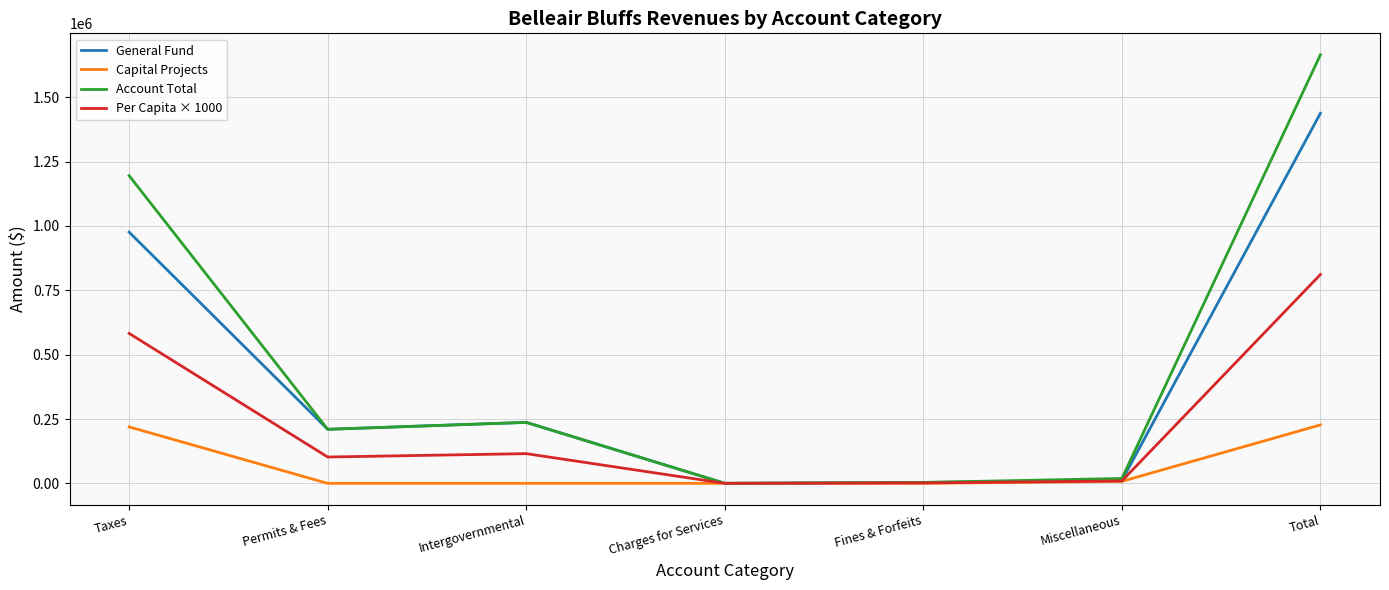

Rank the series by their maximum value, from lowest to highest.

Capital Projects, Per Capita × 1000, General Fund, Account Total